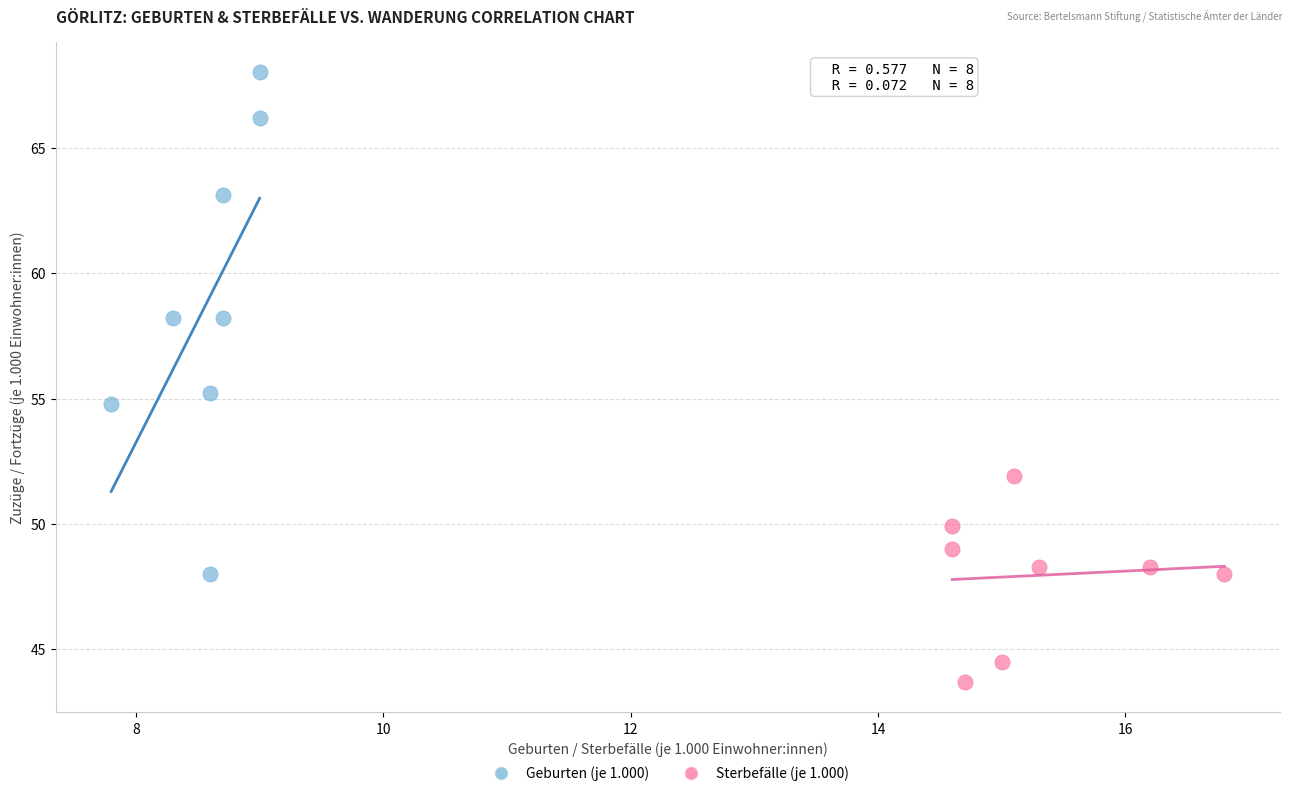

Which series reaches the minimum Y coordinate?

Sterbefälle (je 1.000)